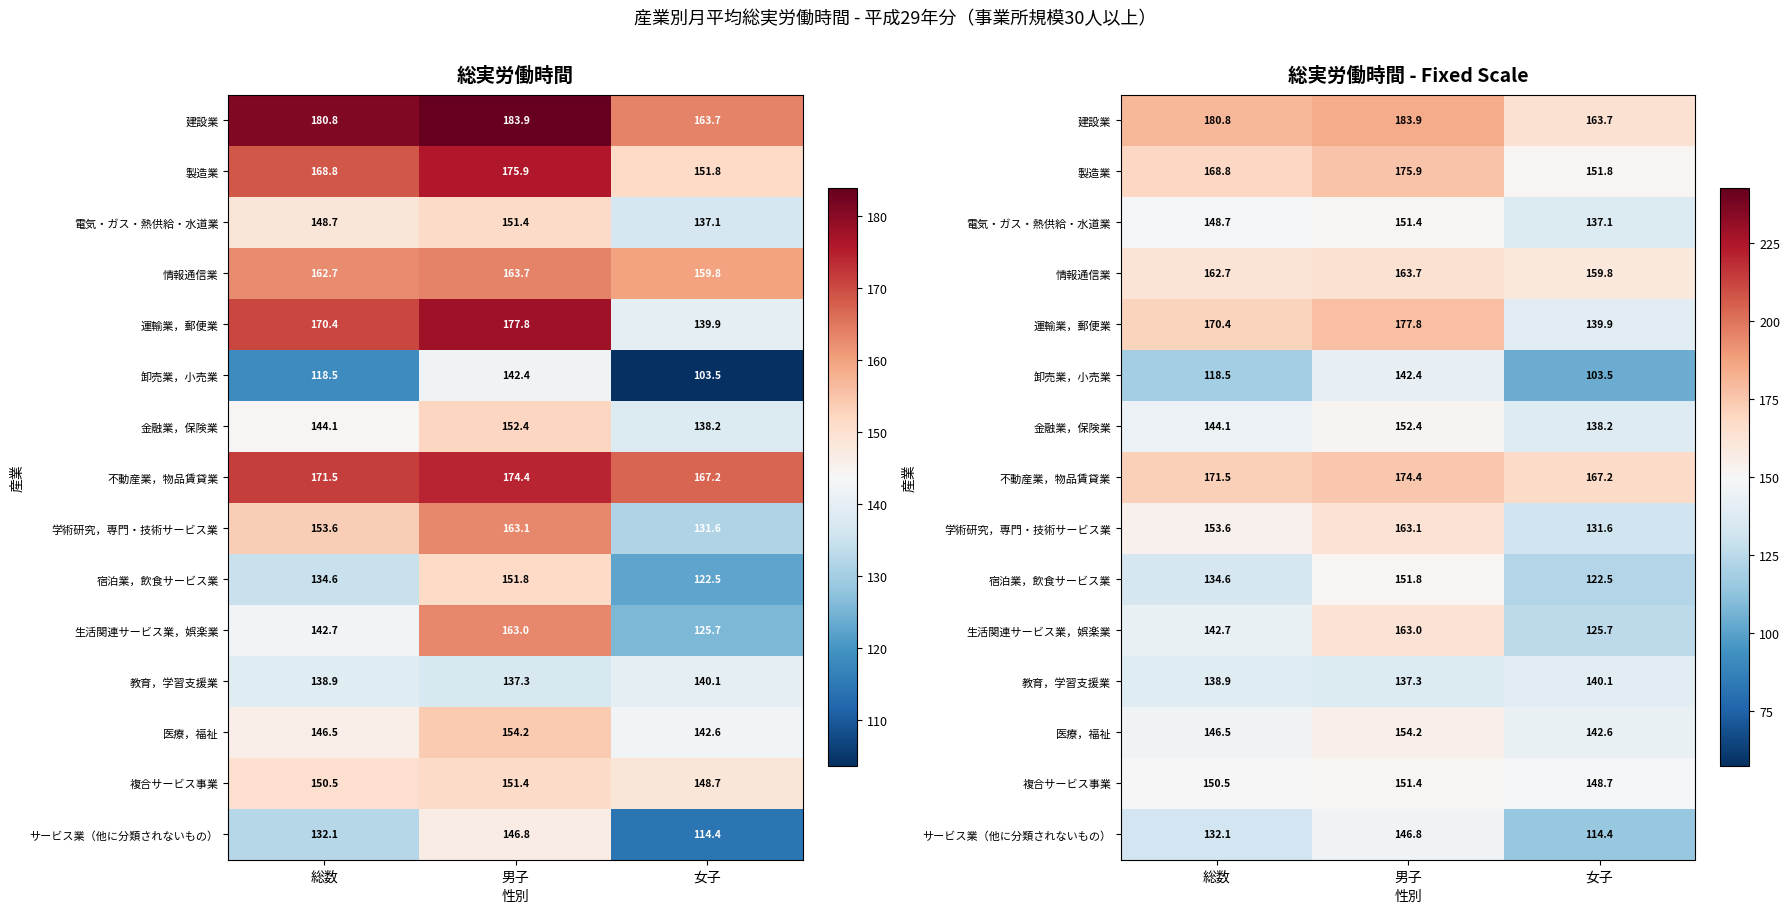

Rank the categories by 学術研究，専門・技術サービス業 value from highest to lowest.

男子, 総数, 女子